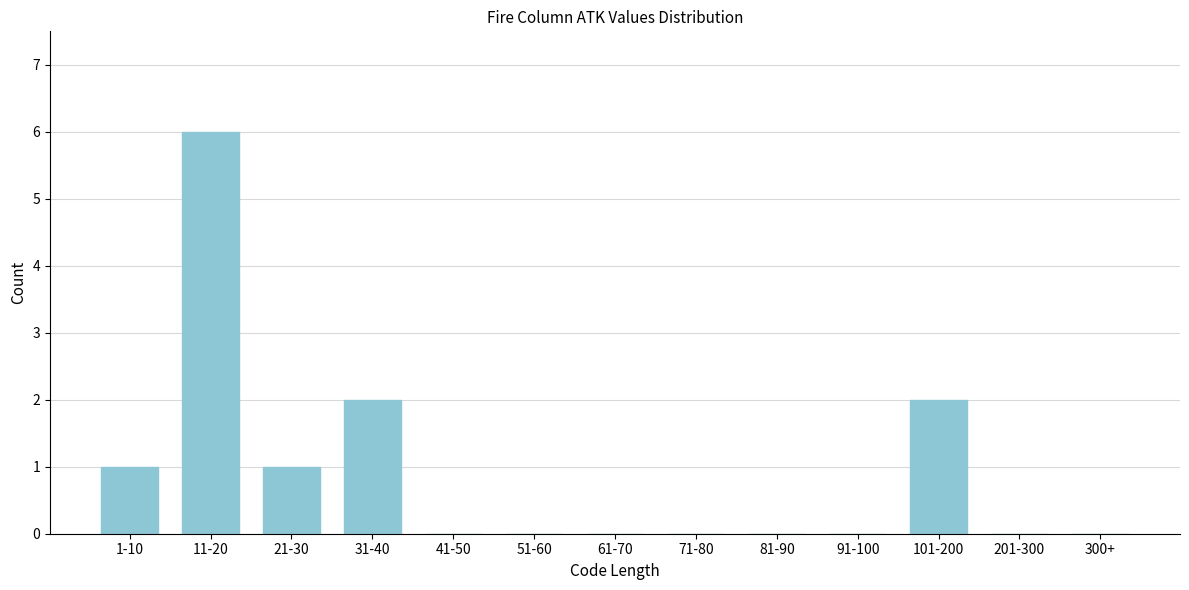

Reading left to right, what are all the values shown in this chart?

1-10=1	11-20=6	21-30=1	31-40=2	41-50=0	51-60=0	61-70=0	71-80=0	81-90=0	91-100=0	101-200=2	201-300=0	300+=0